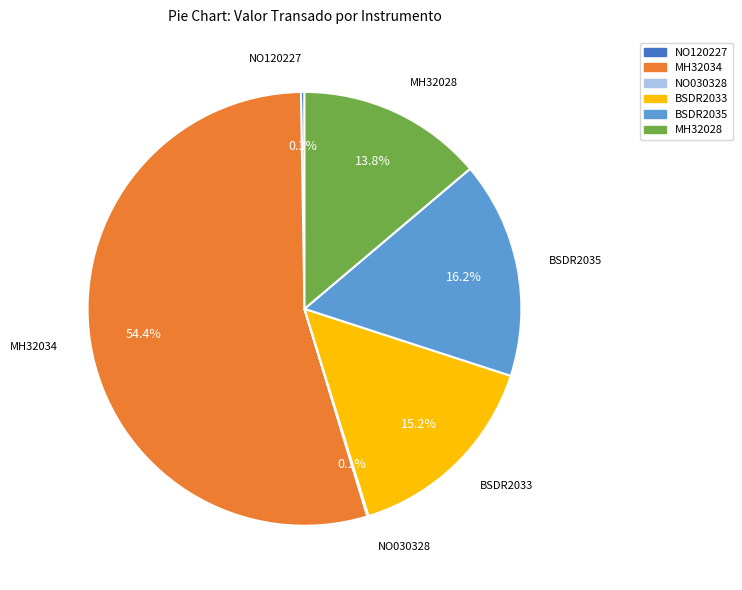

What portion of the pie excludes MH32028?

86.2%